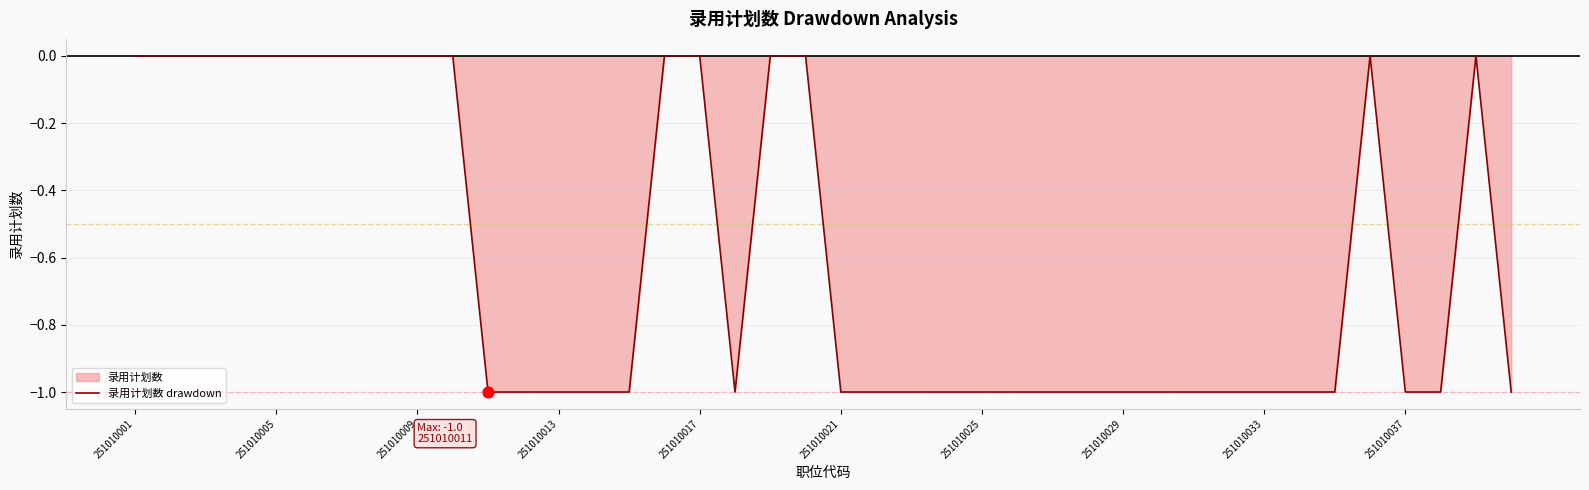

The chart shows a value of -1 at 251010037. True or false?

True